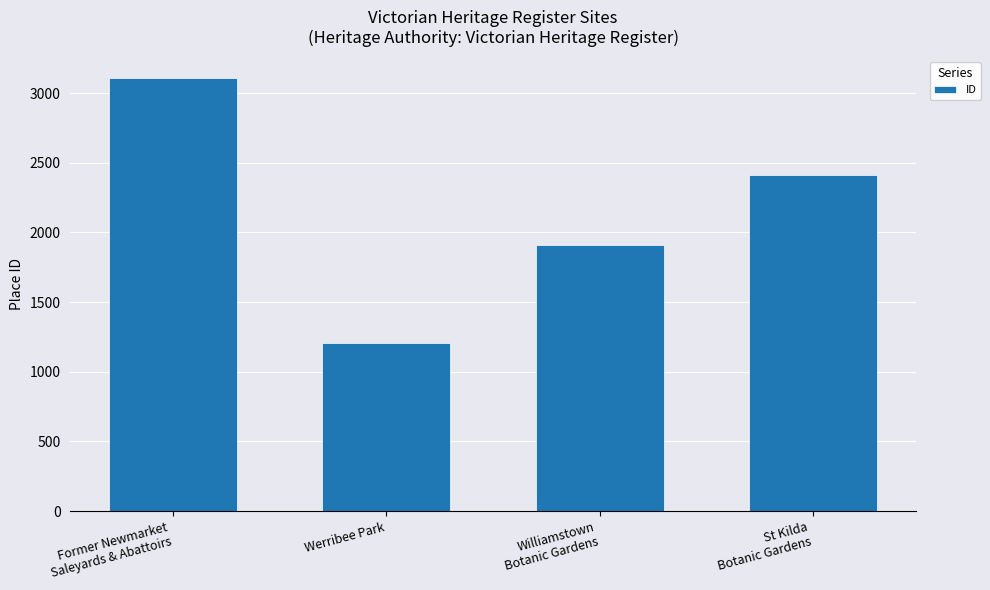

Reading left to right, transcribe all the data shown in this chart.

3105	1207	1908	2410